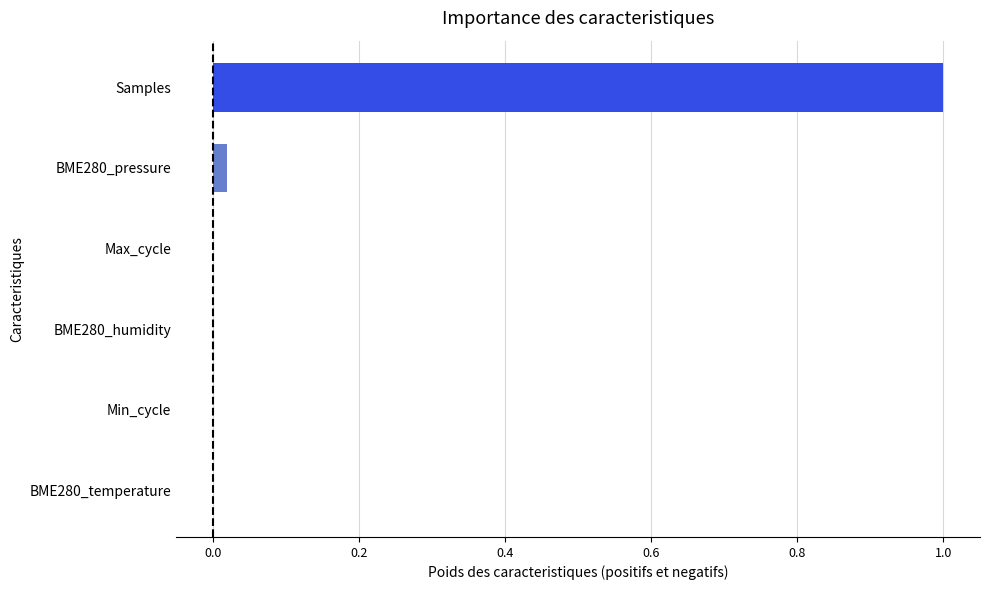

How many categories are shown in the chart?

6